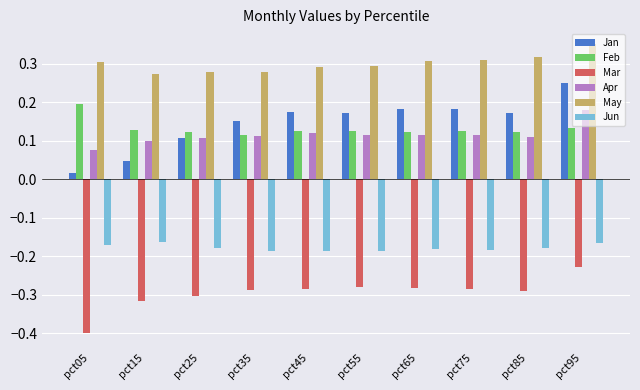

True or false: Apr has a value of 0.1 at pct95.

False